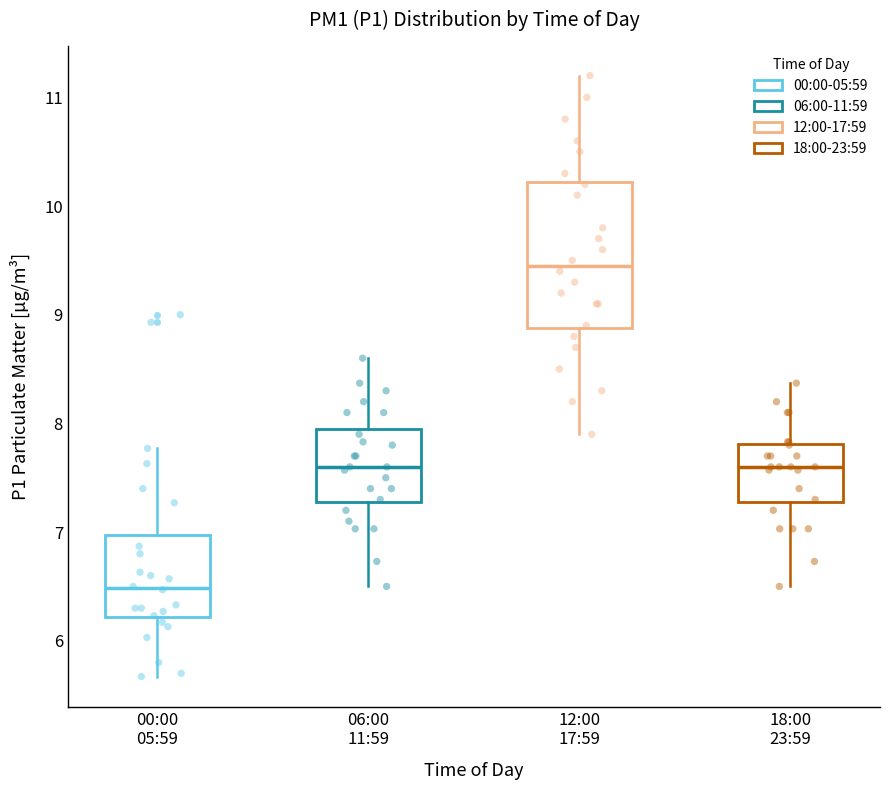

Reading left to right, read every box against the y-axis: the position of its median line, the range the box covers, and the ends of its whiskers. The values are not printed on the chart, so give them approximately, as read against the axis.

00:00 05:59: median 6.5, box 6.2 to 7.0, whiskers 5.7 to 7.8
06:00 11:59: median 7.6, box 7.3 to 8.0, whiskers 6.5 to 8.6
12:00 17:59: median 9.5, box 8.9 to 10.2, whiskers 7.9 to 11.2
18:00 23:59: median 7.6, box 7.3 to 7.8, whiskers 6.5 to 8.4